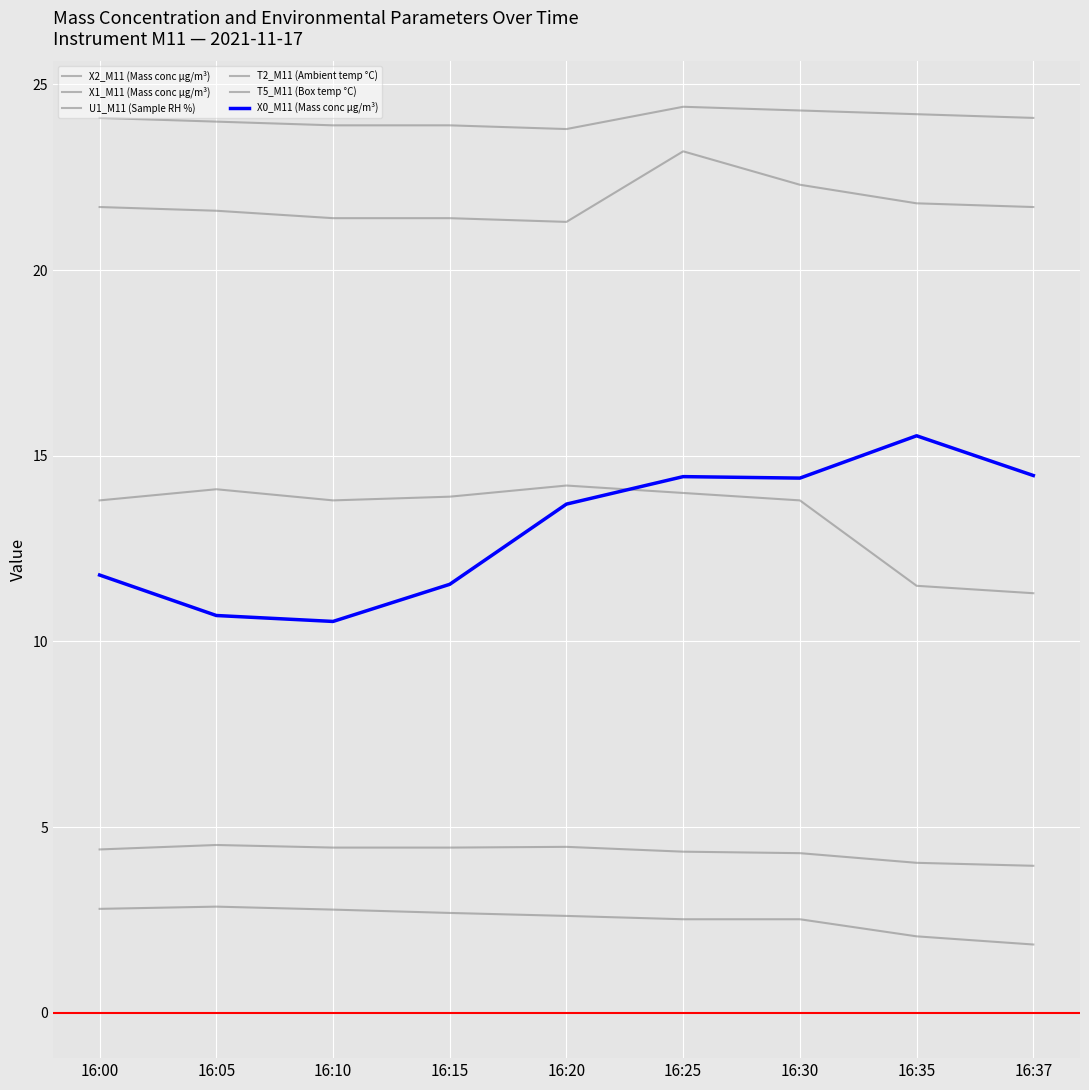

Reading left to right, transcribe all the data shown in this chart.

X2_M11 (Mass conc μg/m³): 4.4	4.5	4.5	4.5	4.5	4.3	4.3	4.0	4.0
X1_M11 (Mass conc μg/m³): 2.8	2.9	2.8	2.7	2.6	2.5	2.5	2.1	1.8
U1_M11 (Sample RH %): 13.8	14.1	13.8	13.9	14.2	14.0	13.8	11.5	11.3
T2_M11 (Ambient temp °C): 21.7	21.6	21.4	21.4	21.3	23.2	22.3	21.8	21.7
T5_M11 (Box temp °C): 24.1	24.0	23.9	23.9	23.8	24.4	24.3	24.2	24.1
X0_M11 (Mass conc μg/m³): 11.8	10.7	10.5	11.5	13.7	14.4	14.4	15.5	14.5